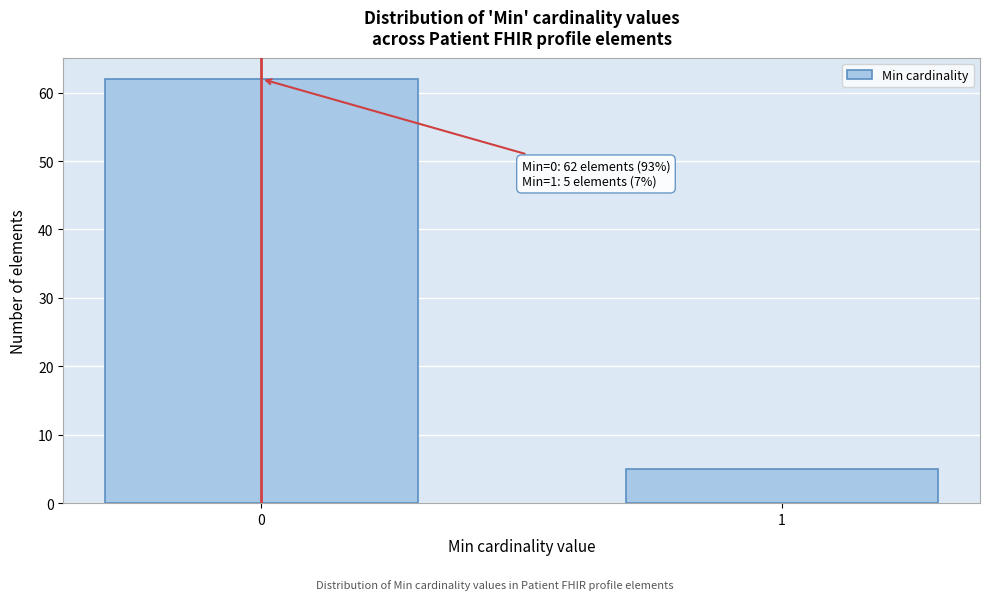

Reading right to left, extract all data points from this chart.

5	62